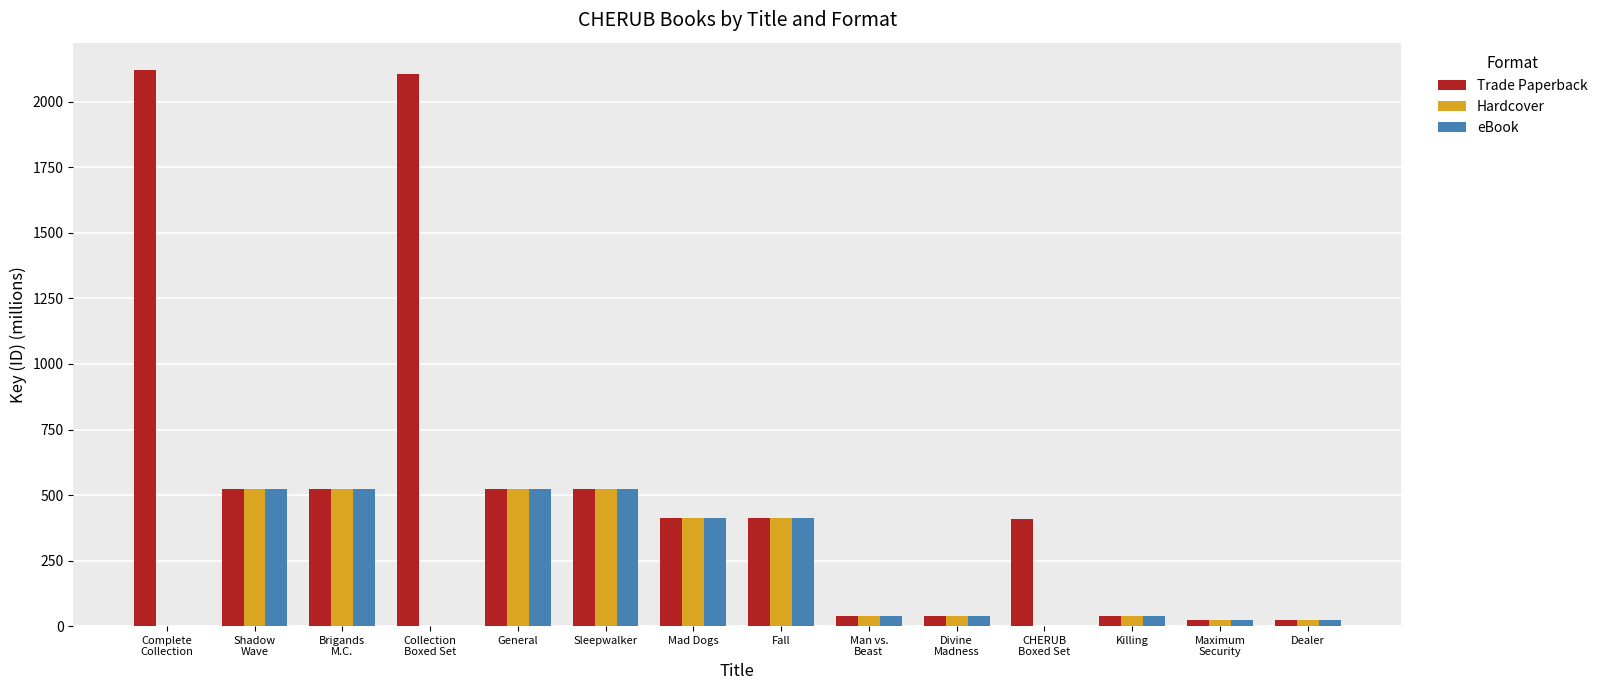

Which series has the largest total across all categories?

Trade Paperback